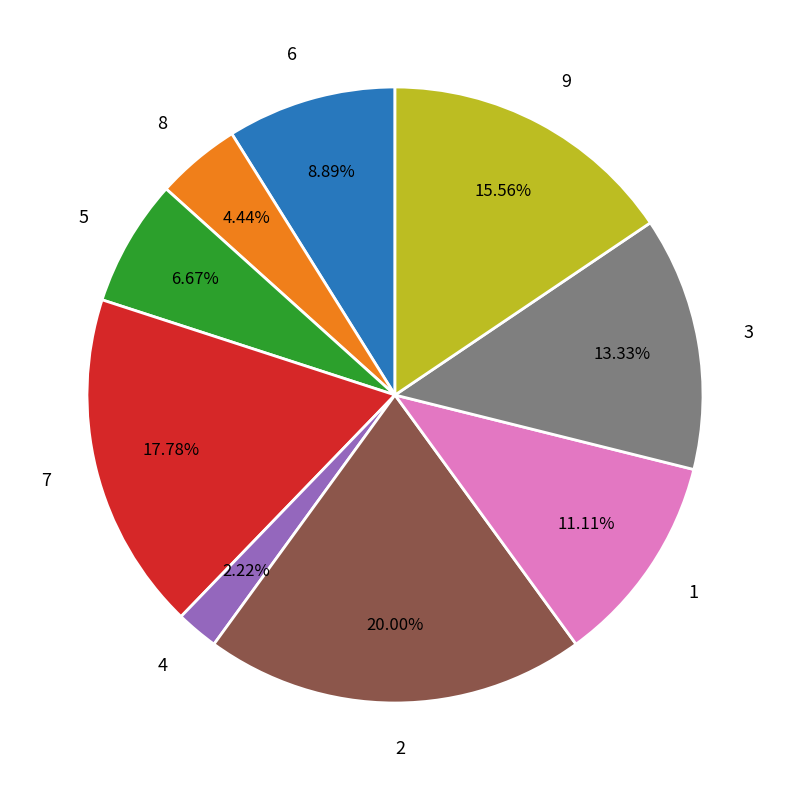

To the nearest percent, what portion does 8 represent?

4%